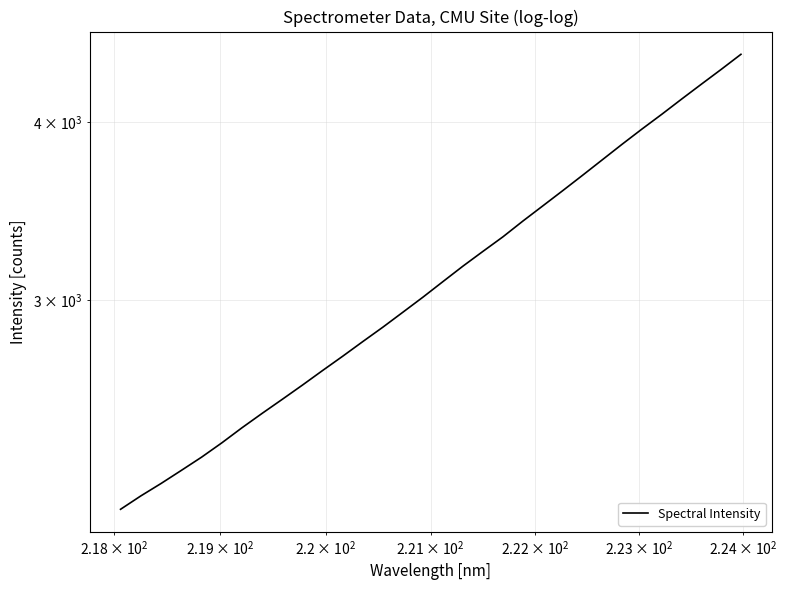

What is the maximum value shown in the chart?

4464.9